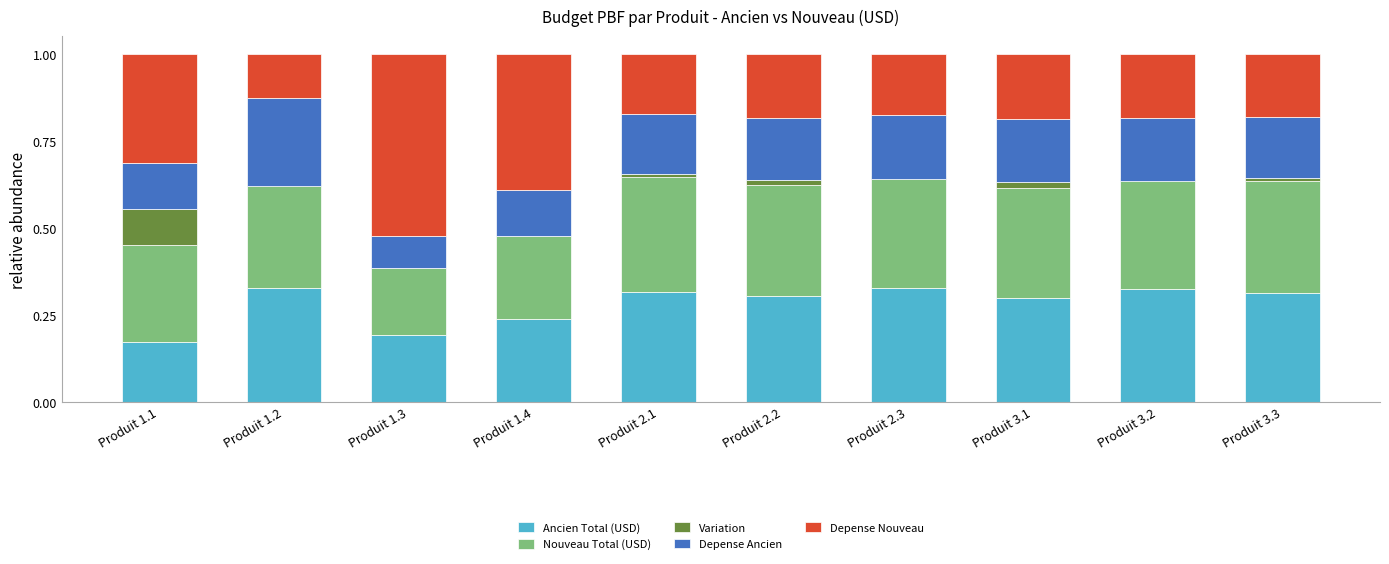

Which category has the lowest value in the Nouveau Total (USD) series?

Produit 1.3